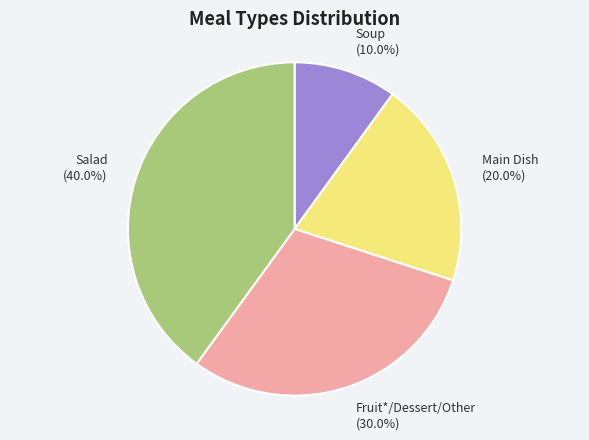

Is the sum of Main Dish and Salad greater than half?

Yes